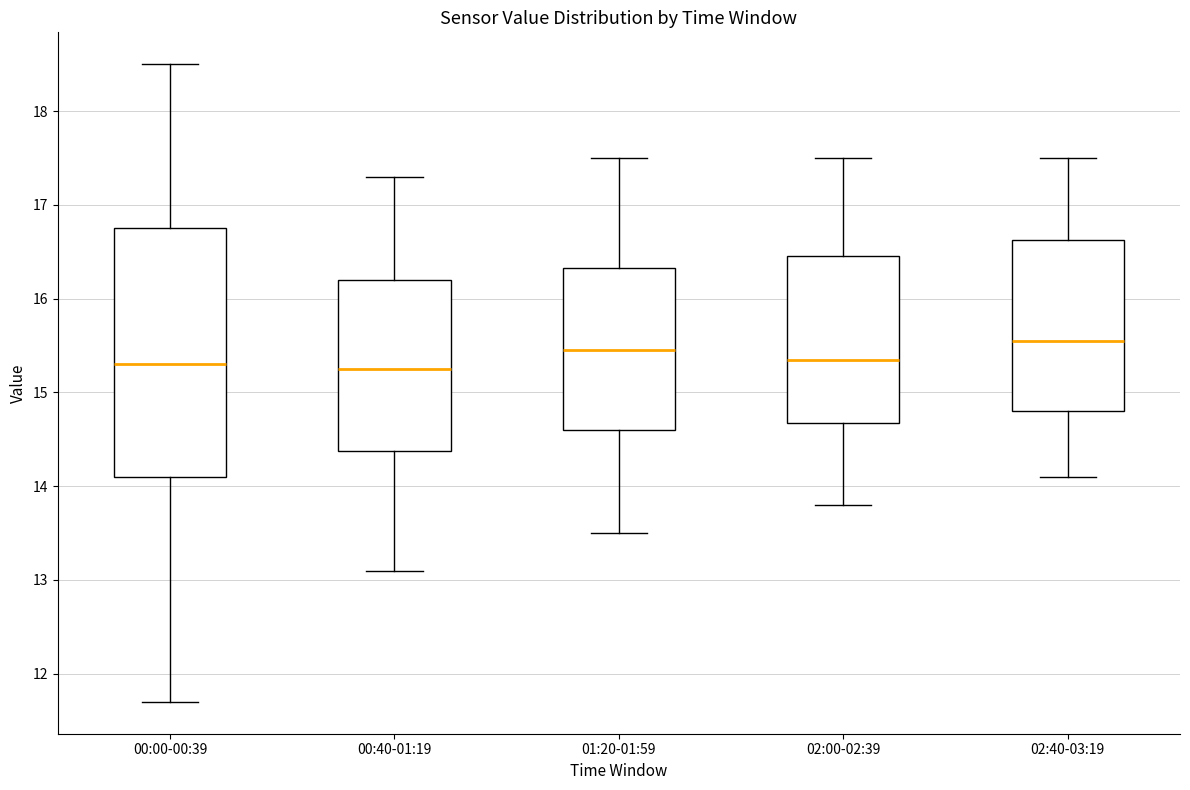

Comparing the boxes themselves (not the whiskers), which one is the tallest?

00:00-00:39